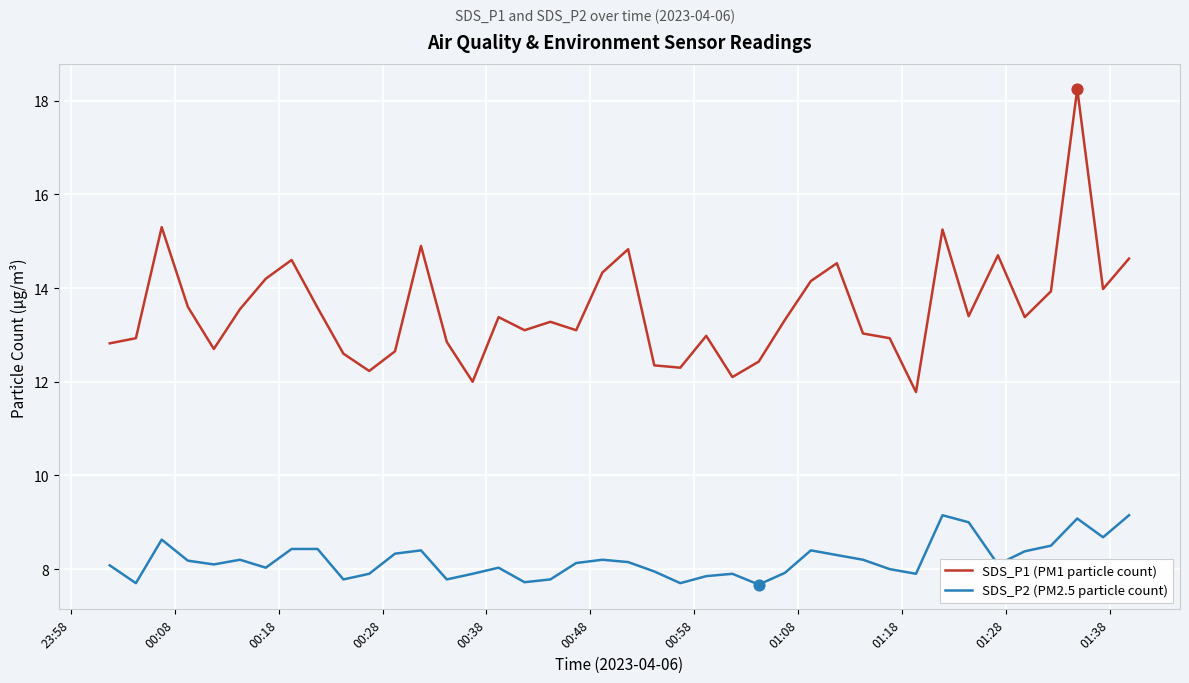

Which series has the largest total across all categories?

SDS_P1 (PM1 particle count)